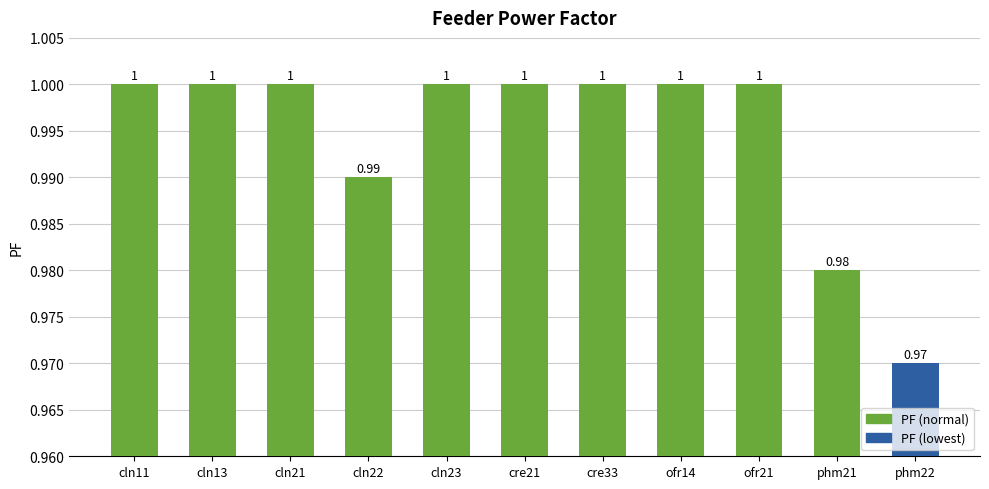

Approximately how many times larger is the value at cln11 compared to cln21?

1.0